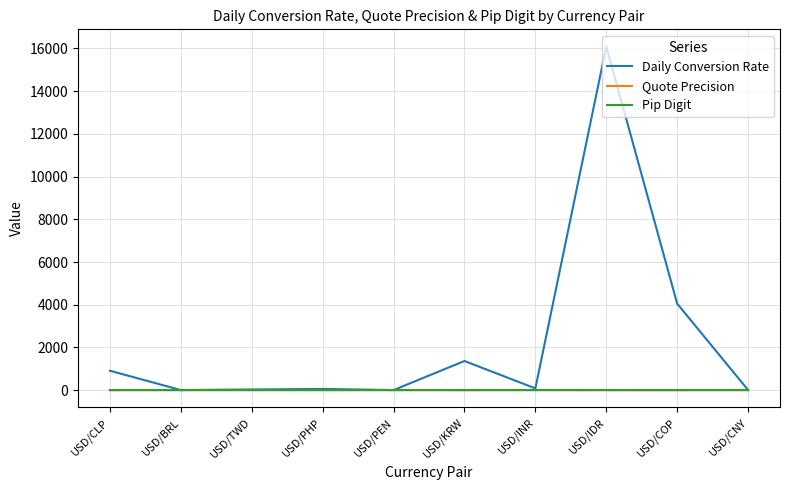

Which label corresponds to the largest value in the chart?

USD/IDR